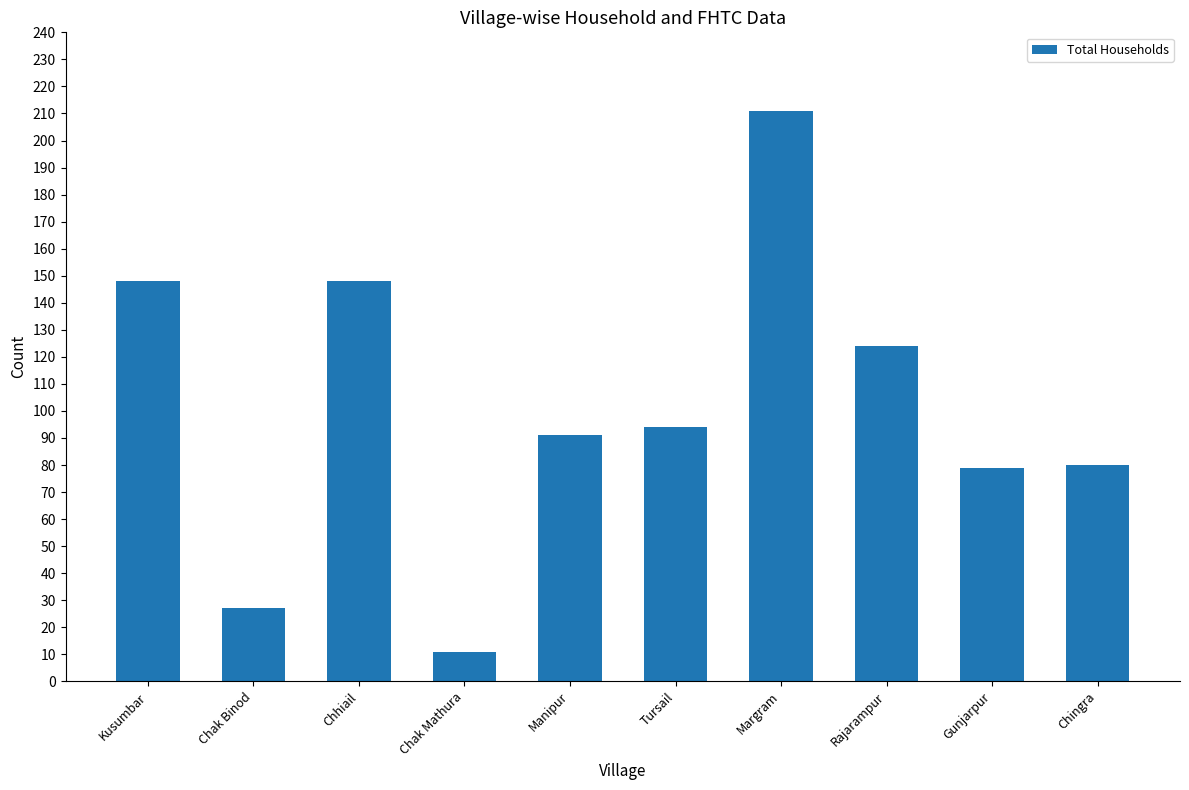

What value does the data have at Chingra, to the nearest 10?

80